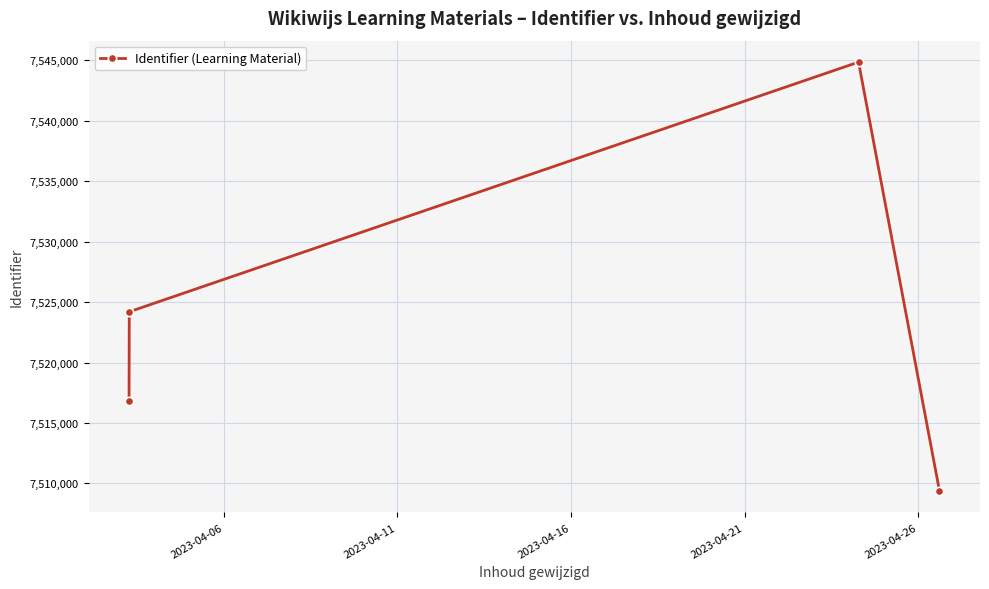

What is the average value?

7523805